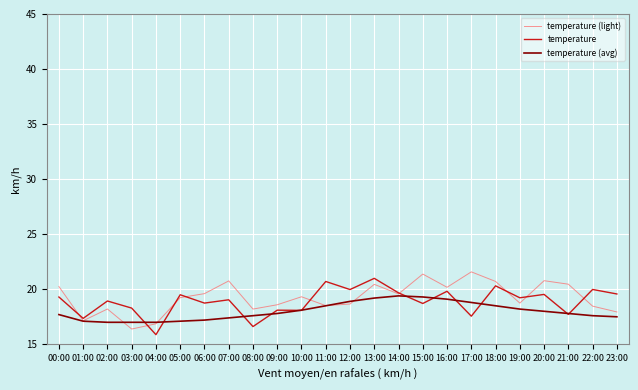

What is the total value across all series at 04:00?

49.7